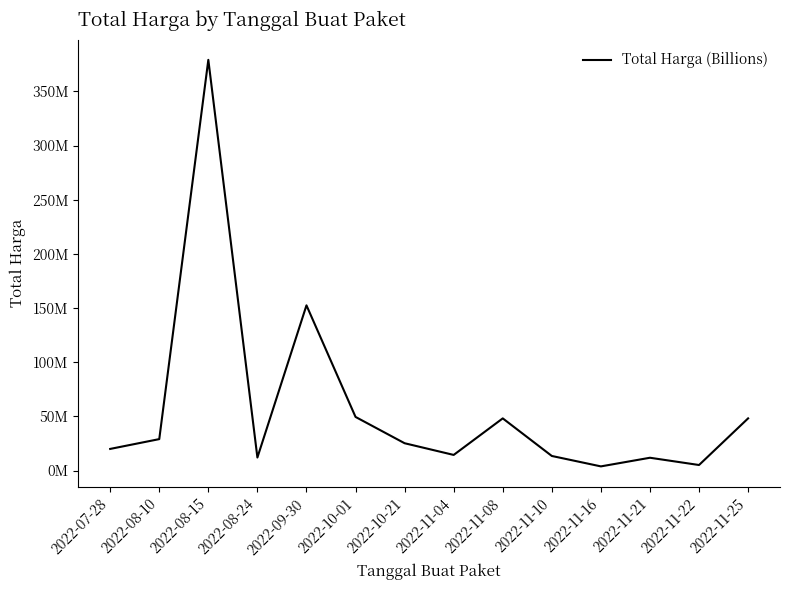

Does the chart have visible grid lines?

No